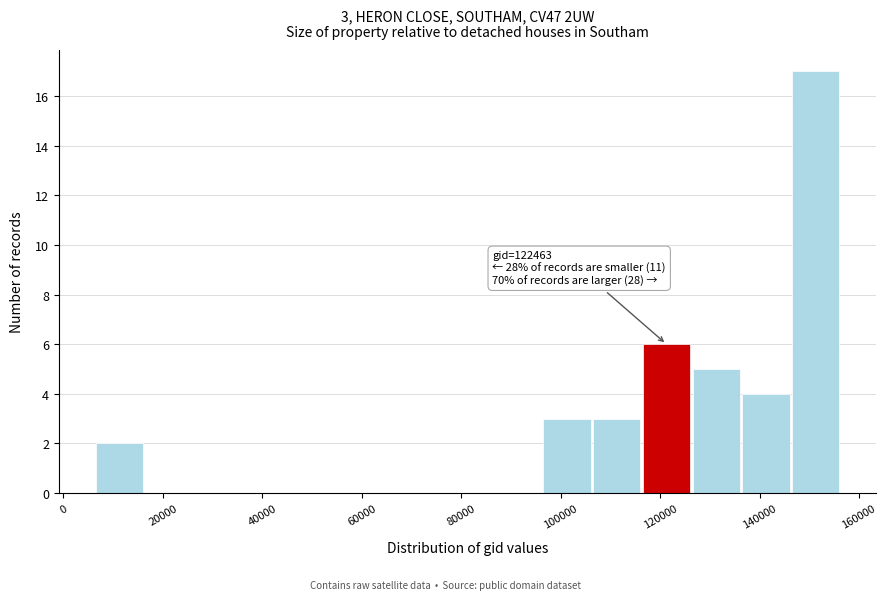

Over which range of the x-axis is the bar tallest?

146000 to 156000